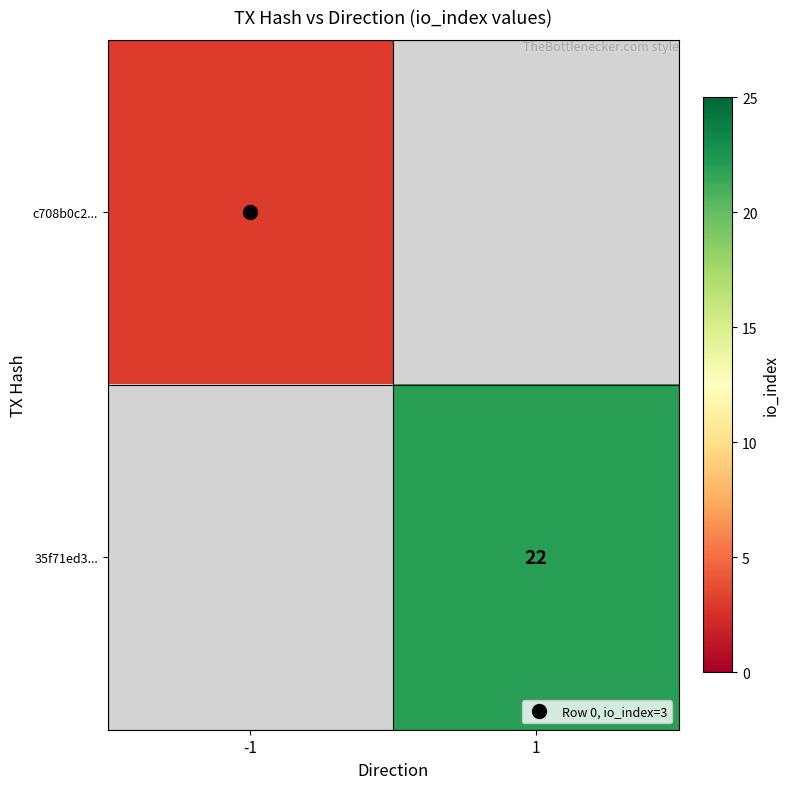

What is the maximum value shown in the chart?

22.0